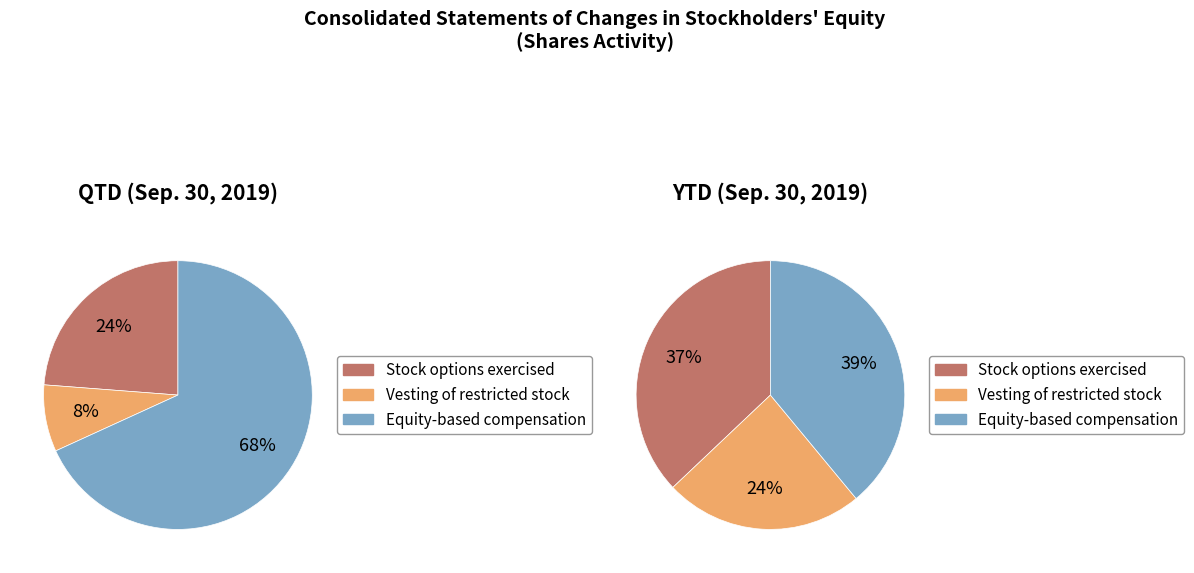

True or false: Vesting of restricted stock (in shares) accounts for 1% of the total.

False